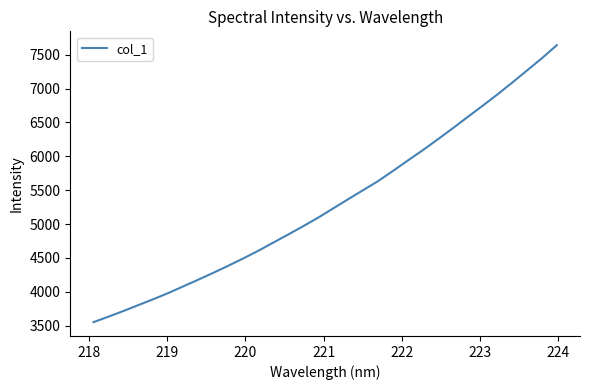

What is the difference between the maximum and minimum values?

4086.4